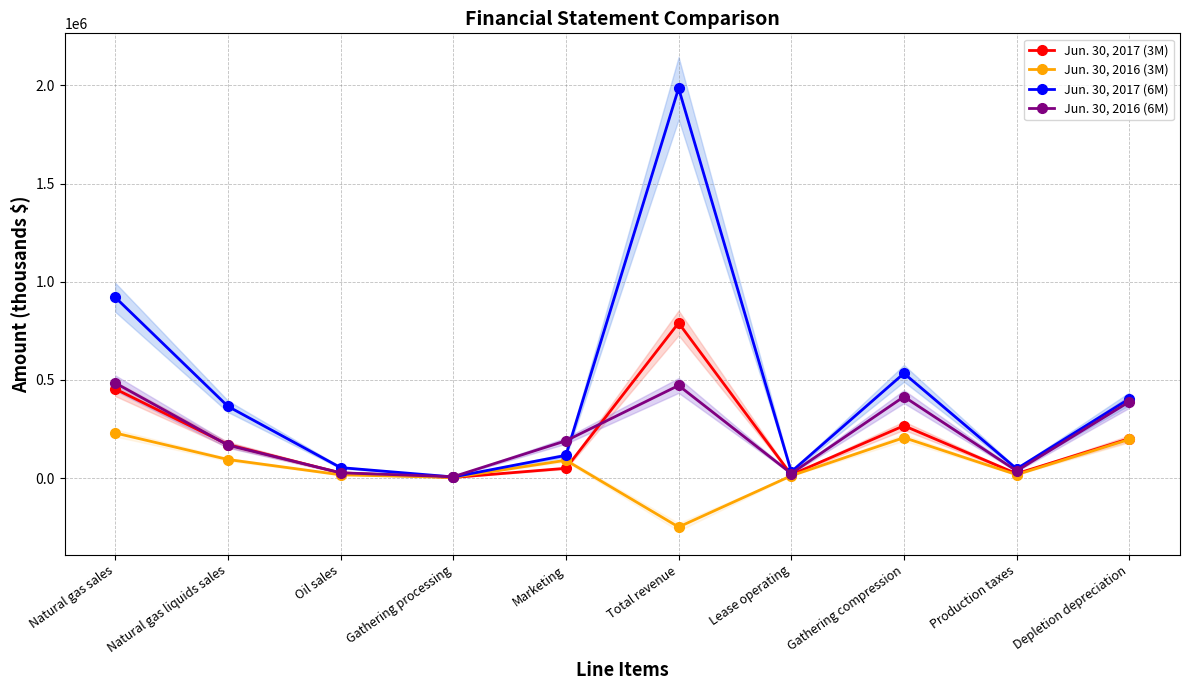

Is the value of Jun. 30, 2017 (6M) at Production taxes greater than the value of Jun. 30, 2016 (6M) at Depletion depreciation?

No